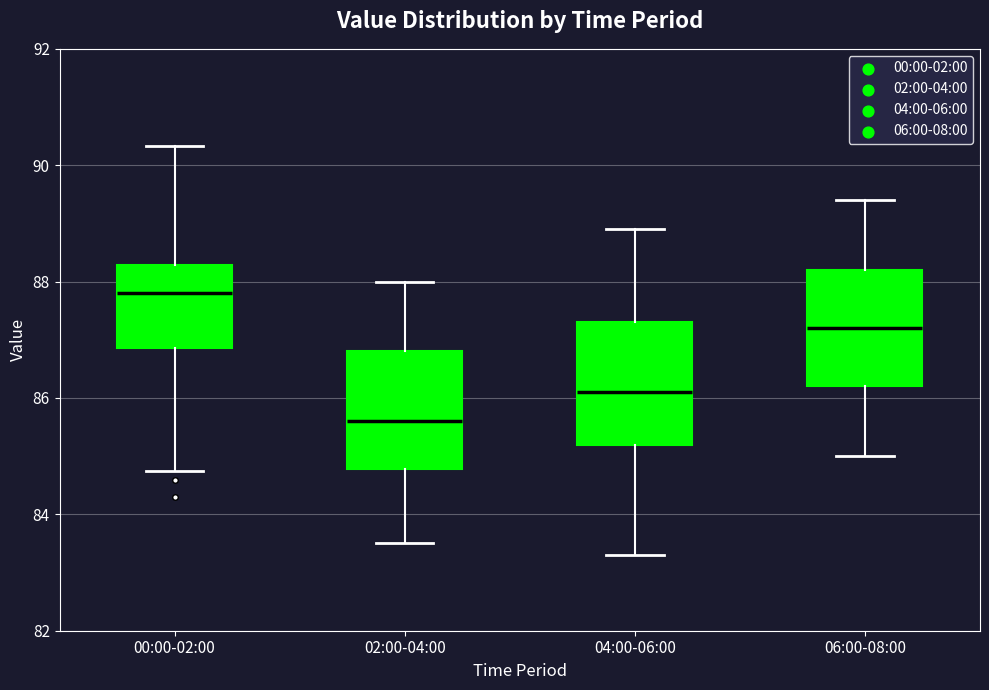

Reading left to right, read every box against the y-axis: the position of its median line, the range the box covers, and the ends of its whiskers. The values are not printed on the chart, so give them approximately, as read against the axis.

00:00-02:00: median 87.8, box 86.8 to 88.2, whiskers 84.8 to 90.4
02:00-04:00: median 85.6, box 84.8 to 86.8, whiskers 83.6 to 88.0
04:00-06:00: median 86.2, box 85.2 to 87.4, whiskers 83.4 to 89.0
06:00-08:00: median 87.2, box 86.2 to 88.2, whiskers 85.0 to 89.4